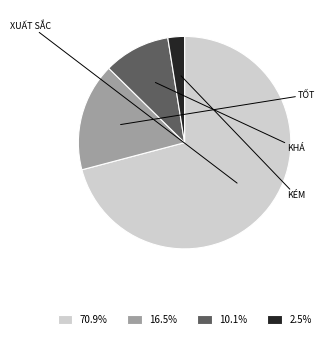

Do 10.1% and 2.5% together represent more than half of the pie?

No